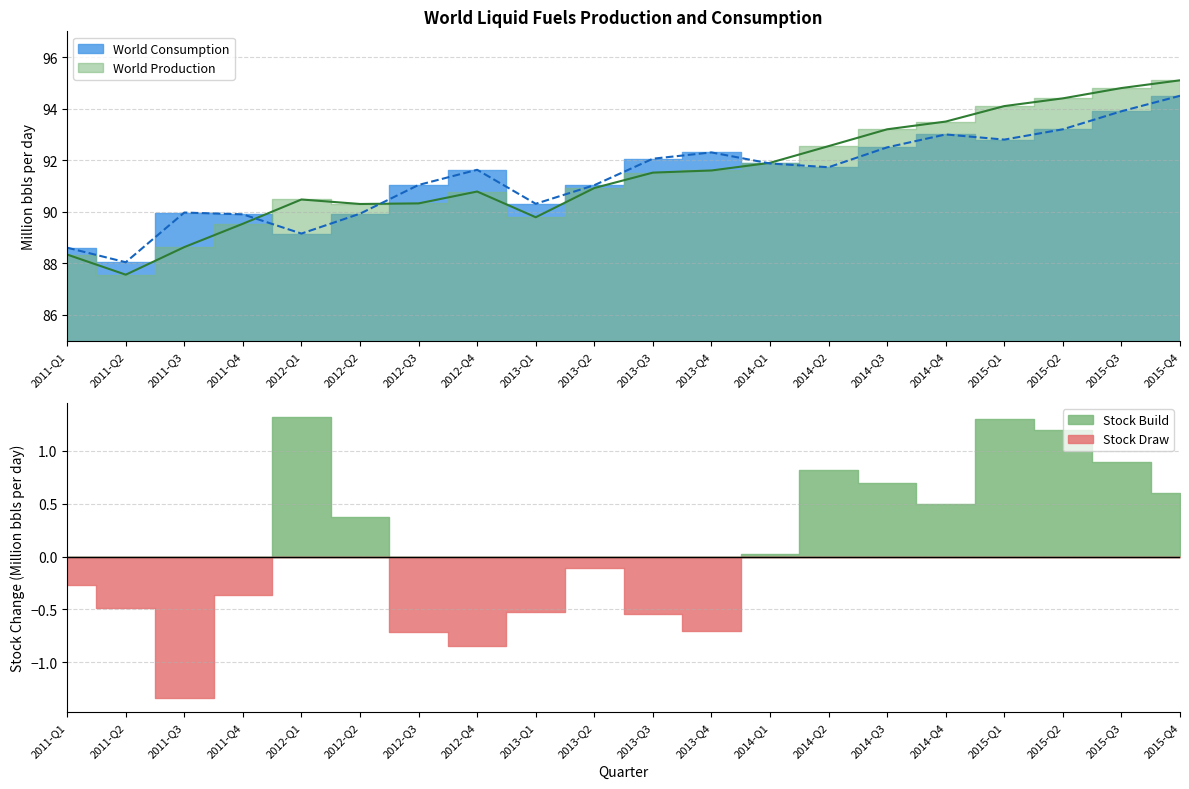

What is the label of the 15th point from the right?

2012-Q2